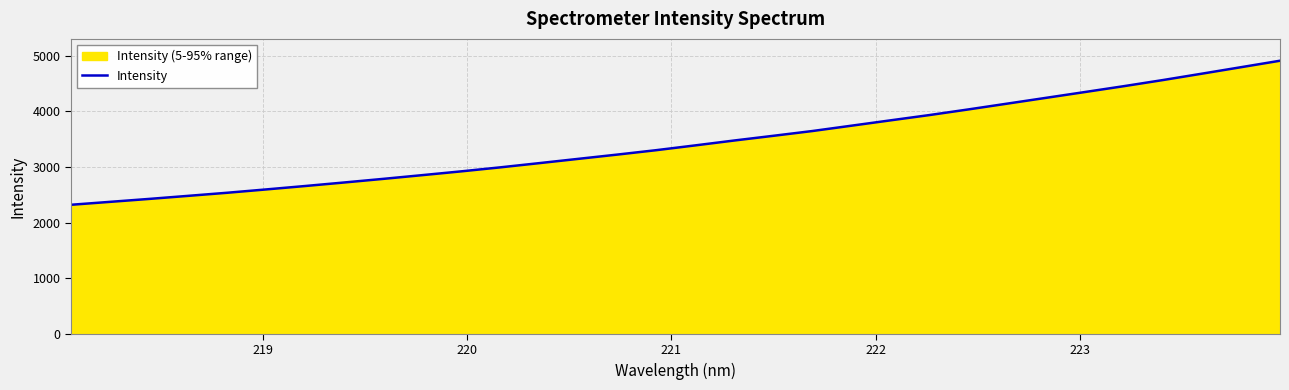

How many series are shown in this chart?

1